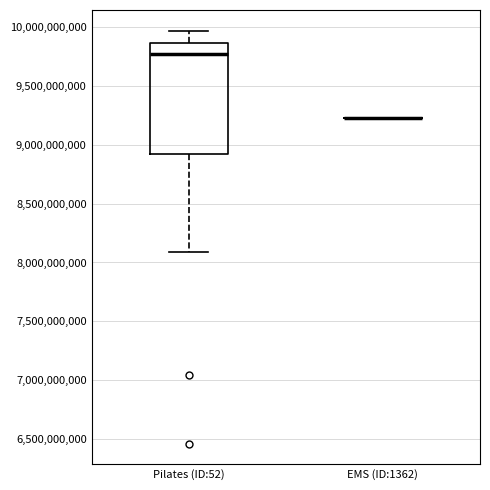

Where does the median line of the box for Pilates (ID:52) sit on the y-axis? The values are not printed on the chart, so give them approximately, as read against the axis.

9750000000